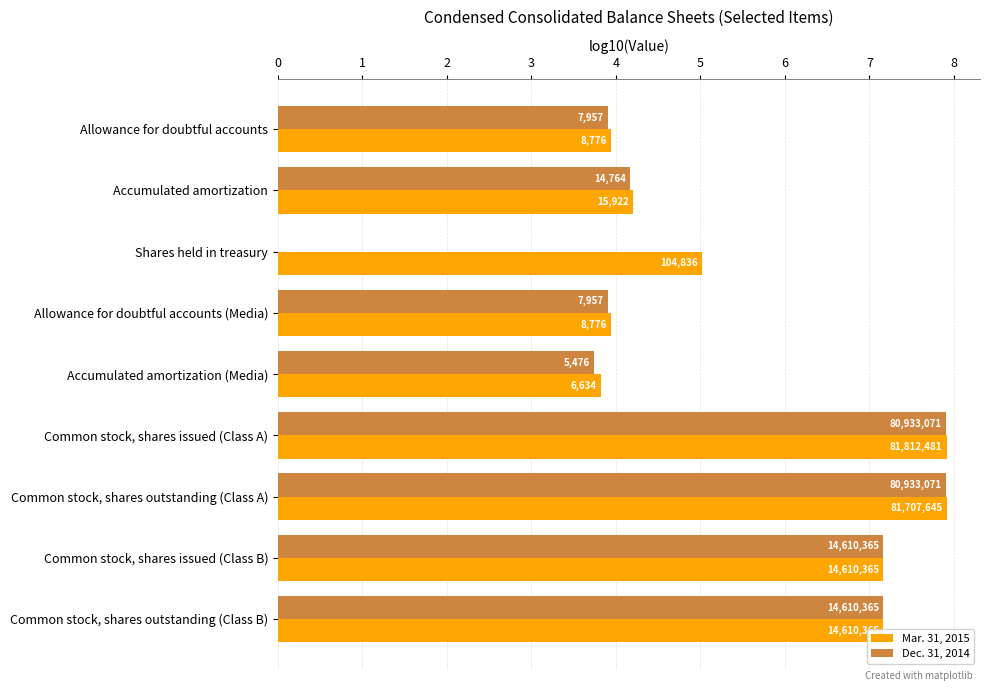

How many data points in Mar. 31, 2015 are less than 5?

4